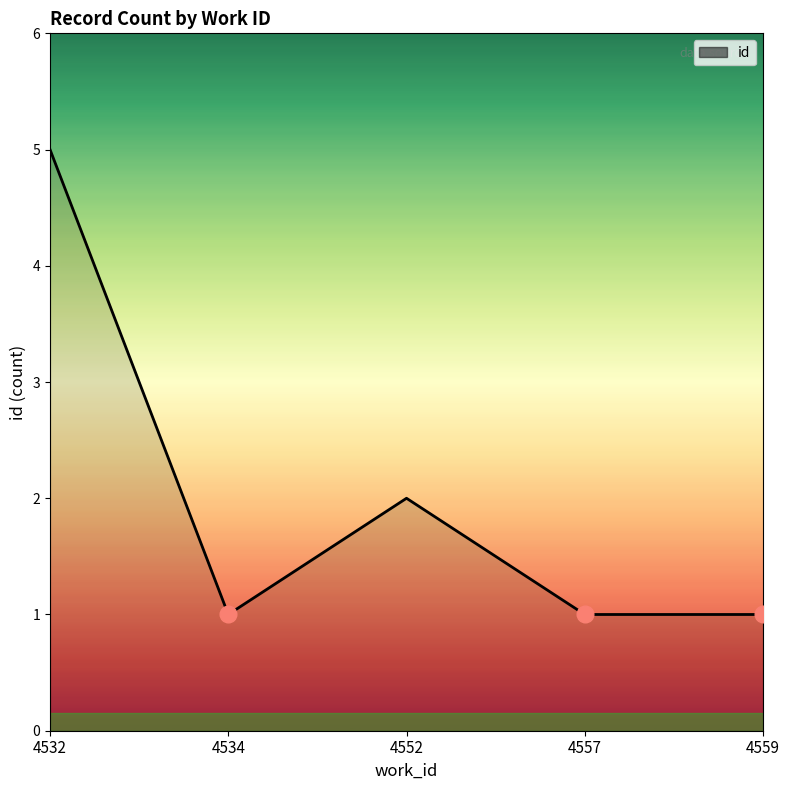

Is it true that the value at 4559 is 1?

True